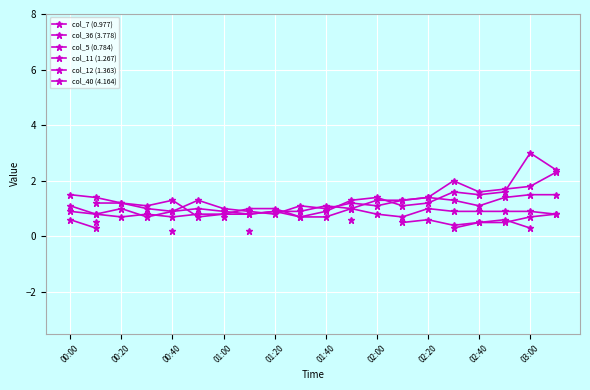

True or false: col_7 (0.977) has a value of 3.7 at 19.

False